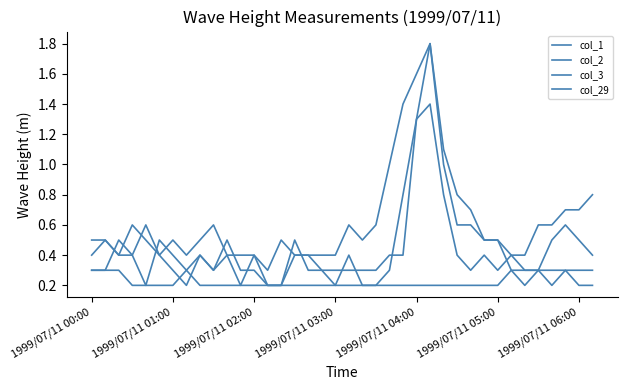

How many lines are shown in the chart?

4